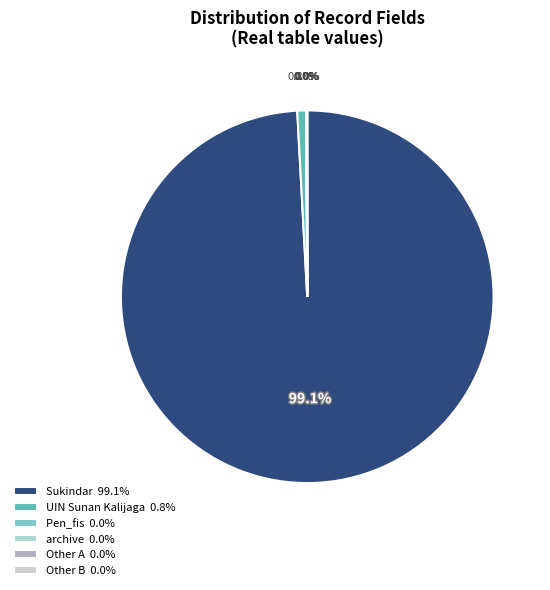

Does Sukindar 99.1% account for over 50% of the chart?

Yes